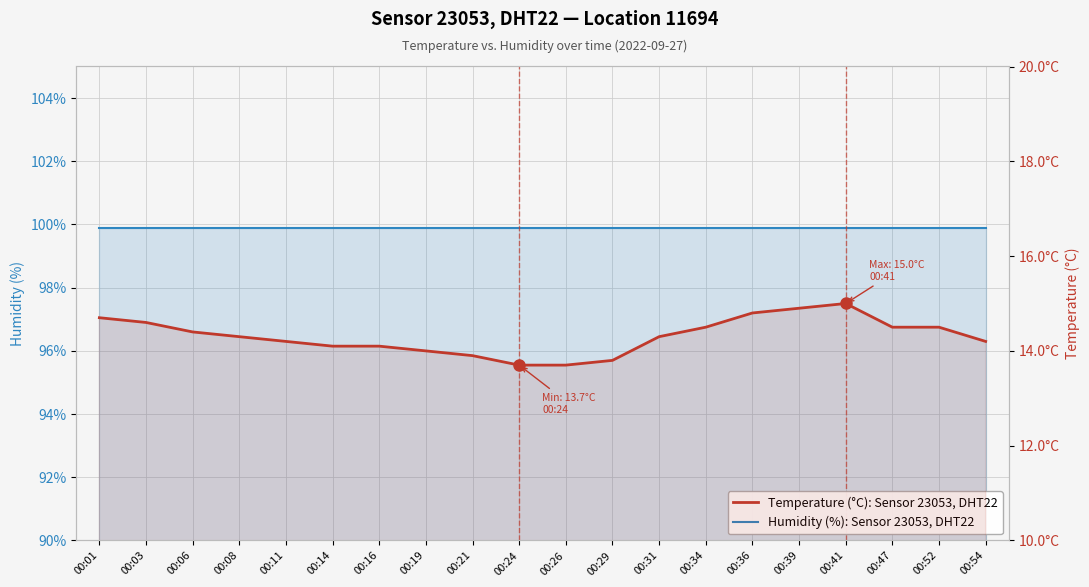

True or false: Temperature (°C): Sensor 23053, DHT22 and Humidity (%): Sensor 23053, DHT22 intersect in this chart.

False